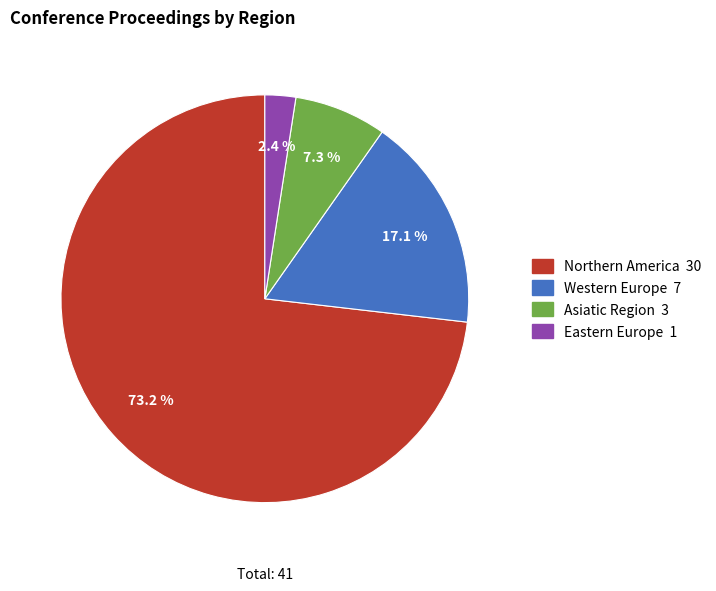

How many slices are in this pie chart?

4